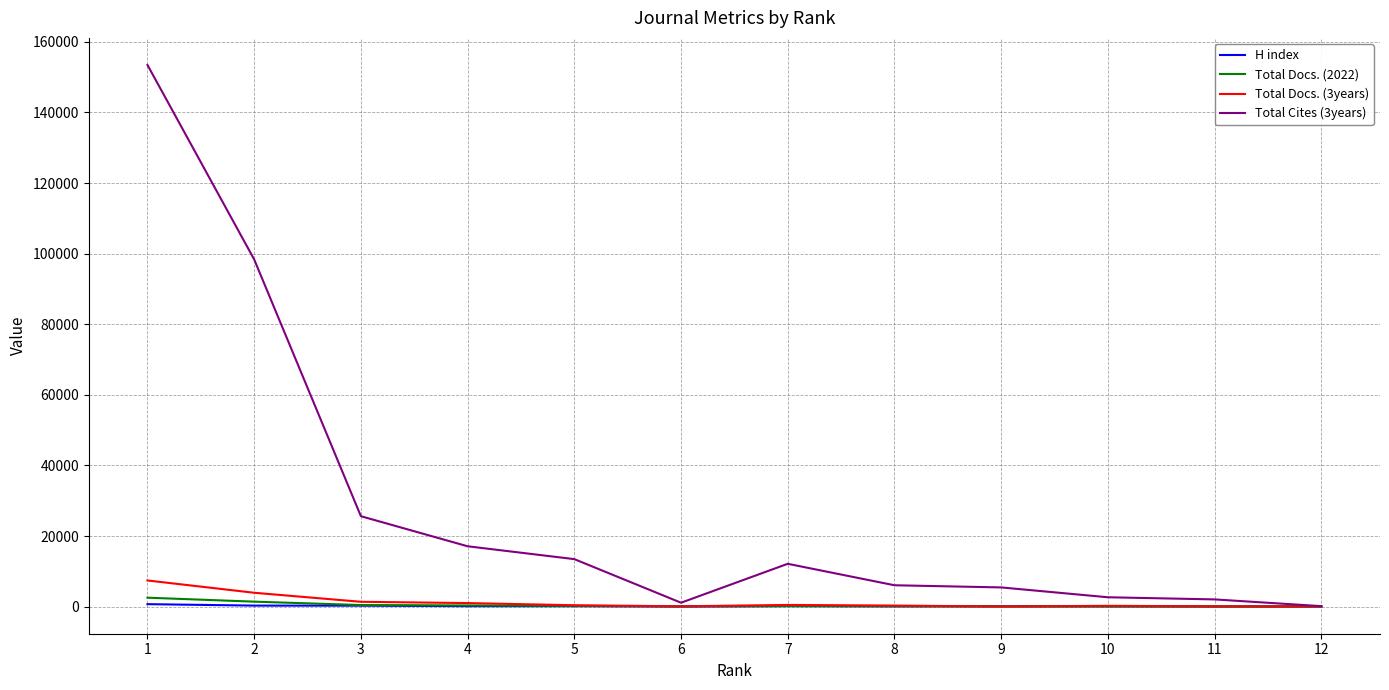

The Total Docs. (3years) series shows 89 at 6. True or false?

True